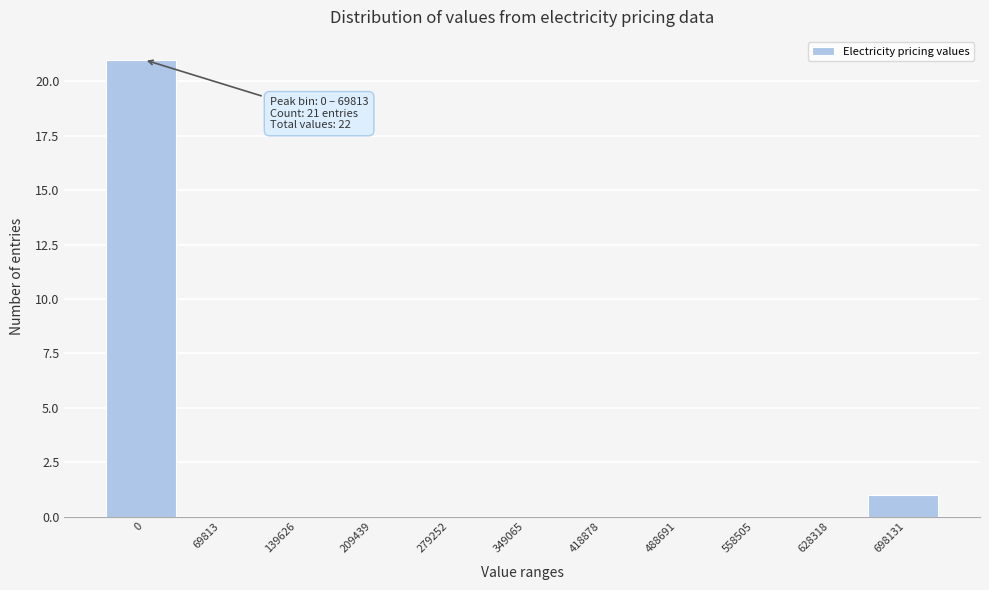

Reading left to right, transcribe all the data shown in this chart.

0=21	69813=0	139626=0	209439=0	279252=0	349065=0	418878=0	488691=0	558505=0	628318=0	698131=1